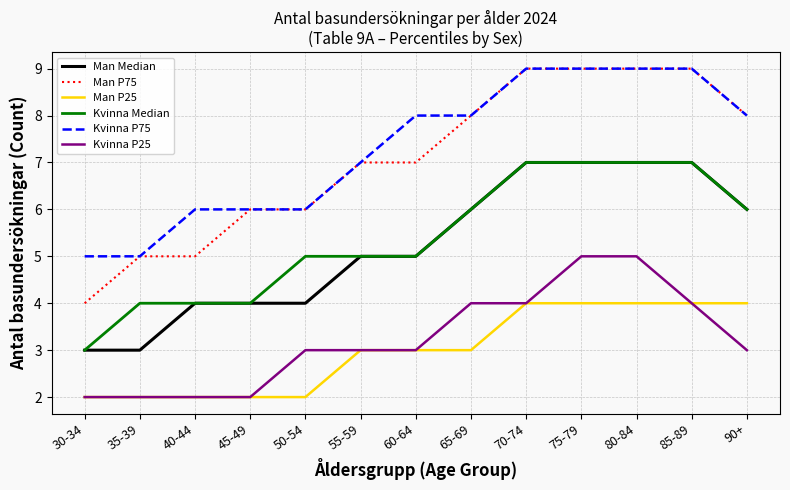

Is it true that Kvinna P75 equals 8 at 65-69?

True